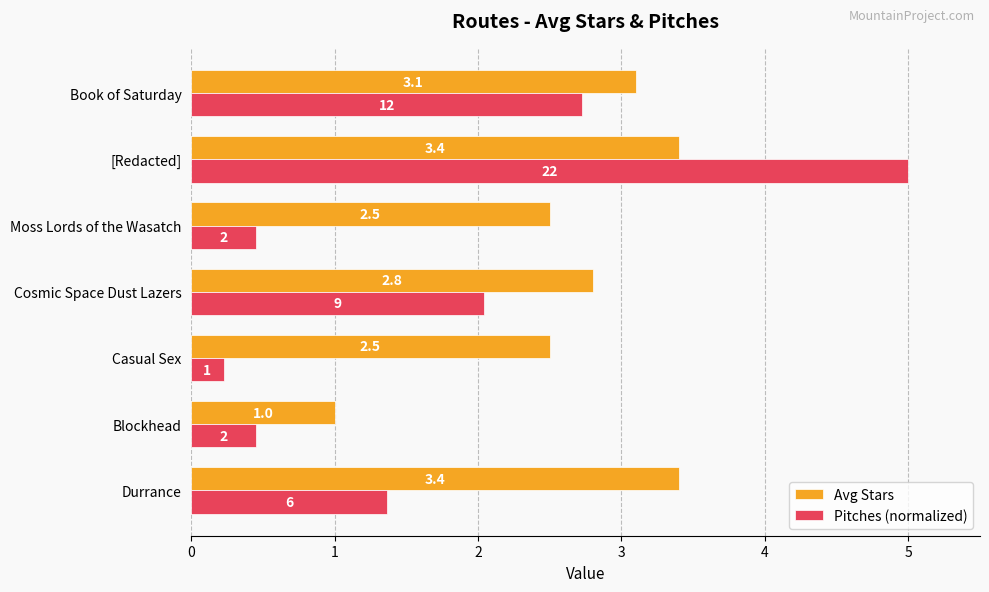

Which series has the largest total across all categories?

Avg Stars